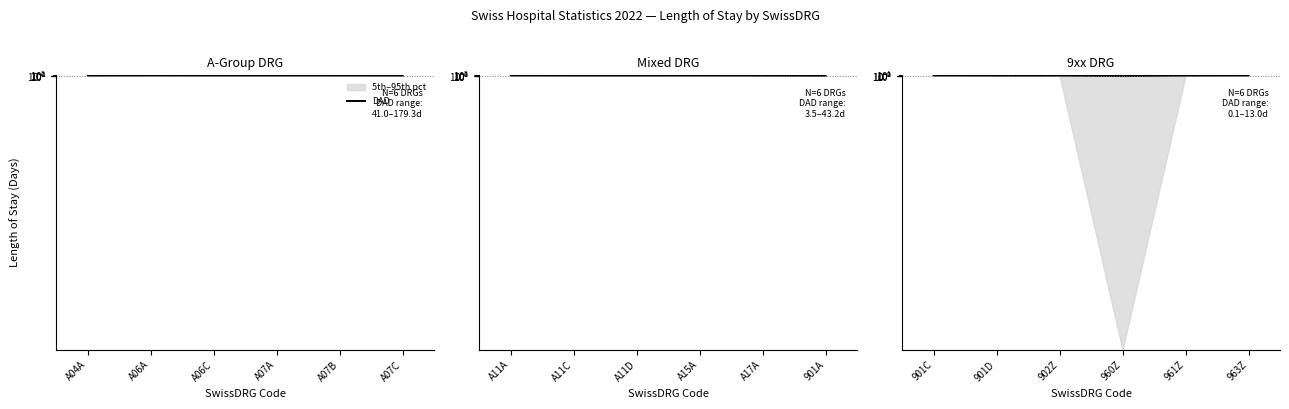

Between 901D and 961Z, which is larger?

901D